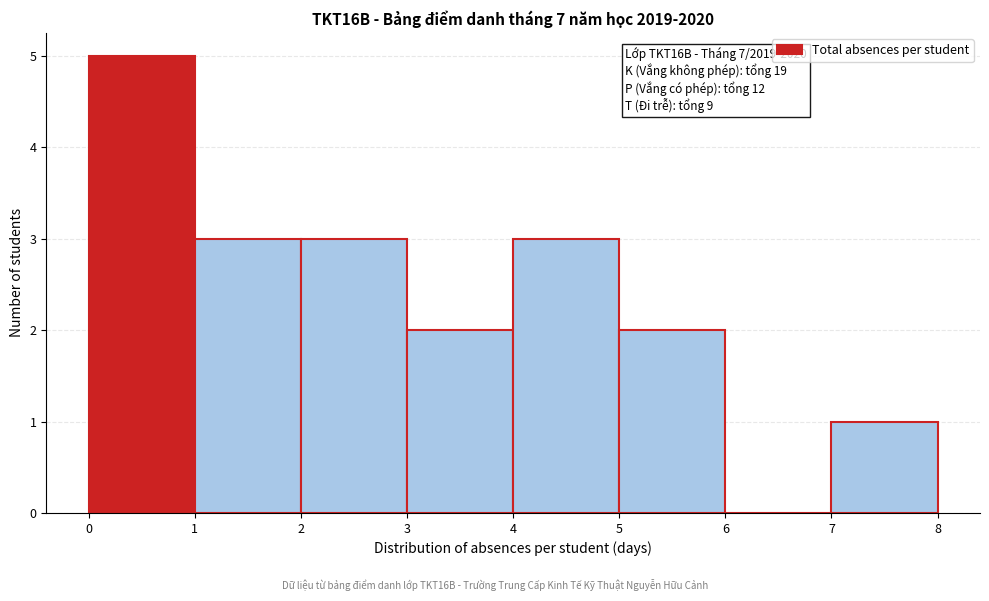

Which range on the x-axis has the tallest bar?

0 to 1